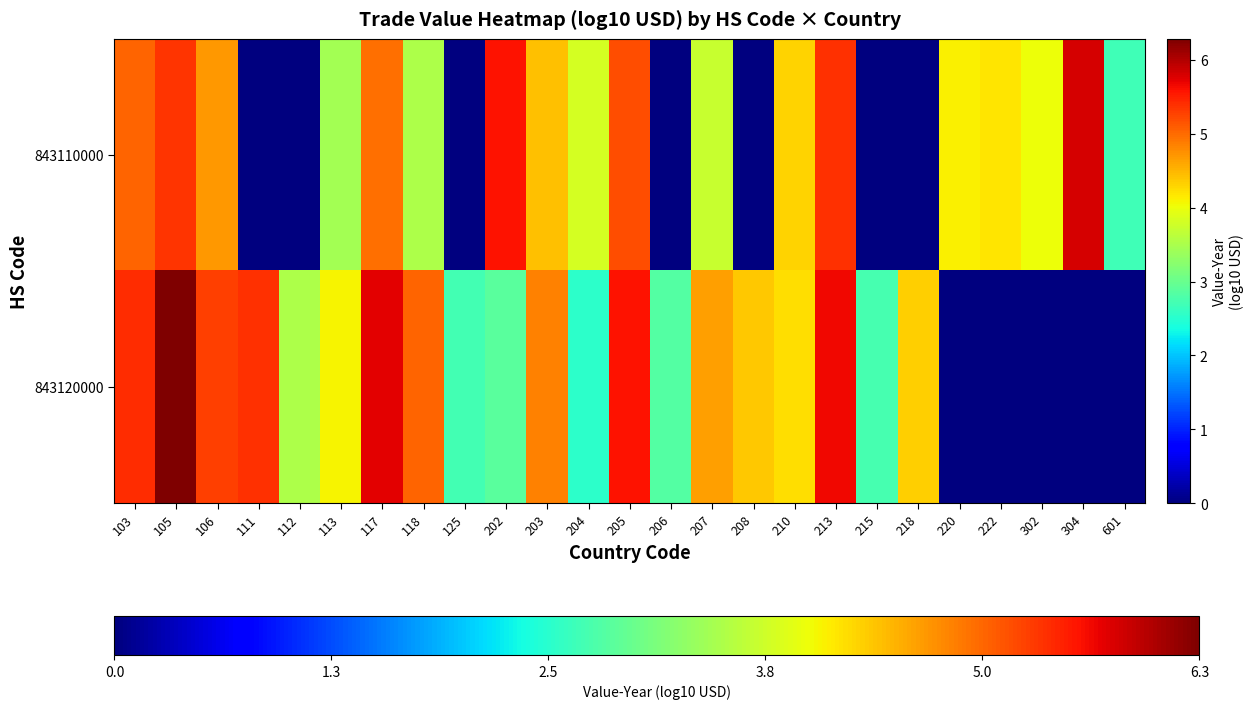

Between 202 and 204, which is larger?

202